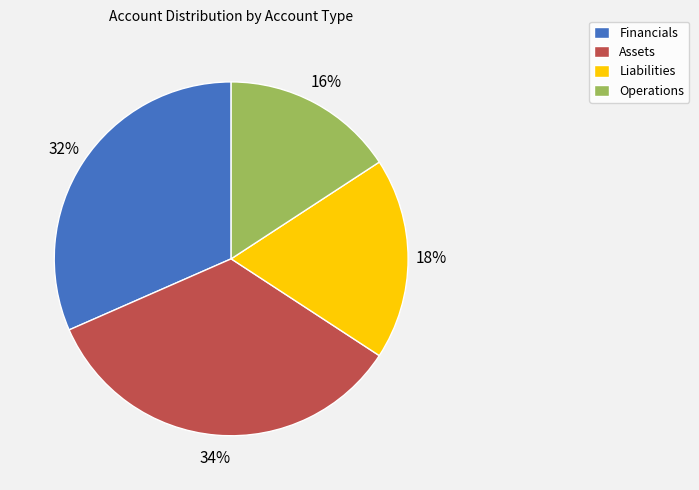

Does Operations represent more than half of the total?

No